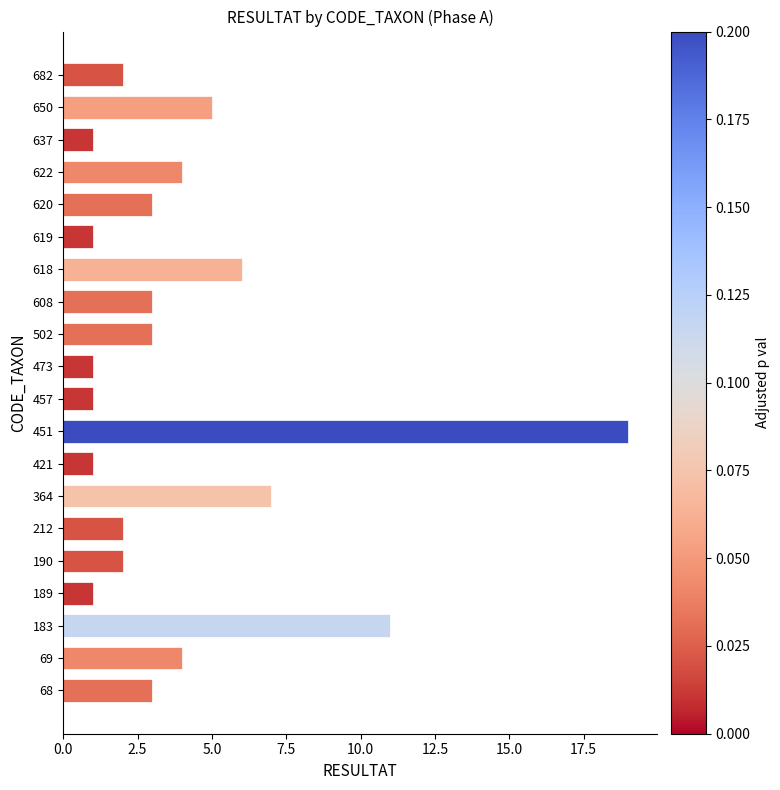

What is the difference between the second highest and second lowest values?

10